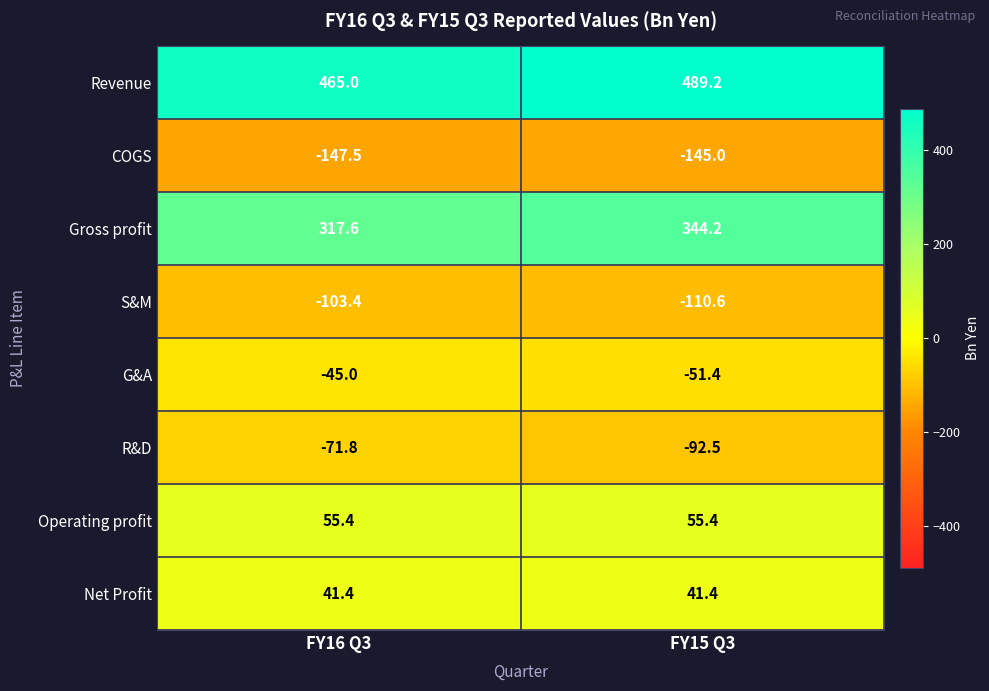

True or false: G&A has a value of -45.0 at FY16 Q3.

True